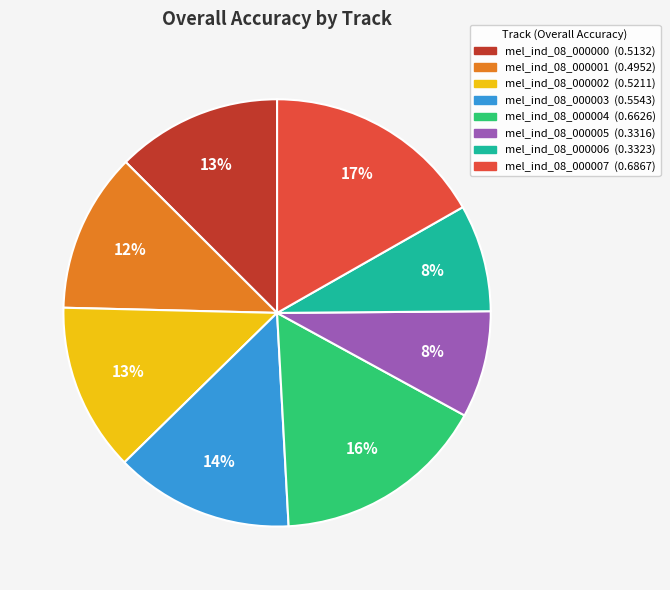

Which category has the biggest portion of the pie?

mel_ind_08_000007